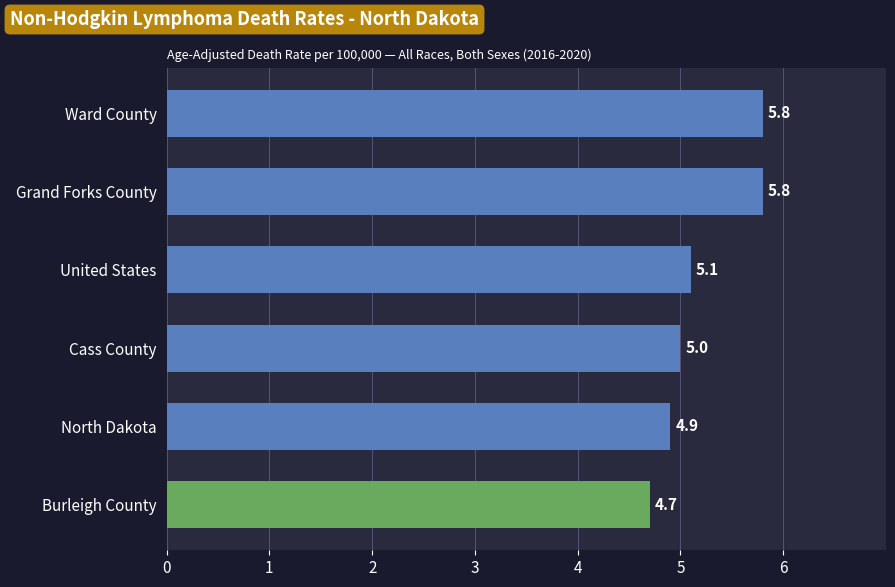

Reading top to bottom, what are all the values shown in this chart?

Ward County=5.8	Grand Forks County=5.8	United States=5.1	Cass County=5.0	North Dakota=4.9	Burleigh County=4.7